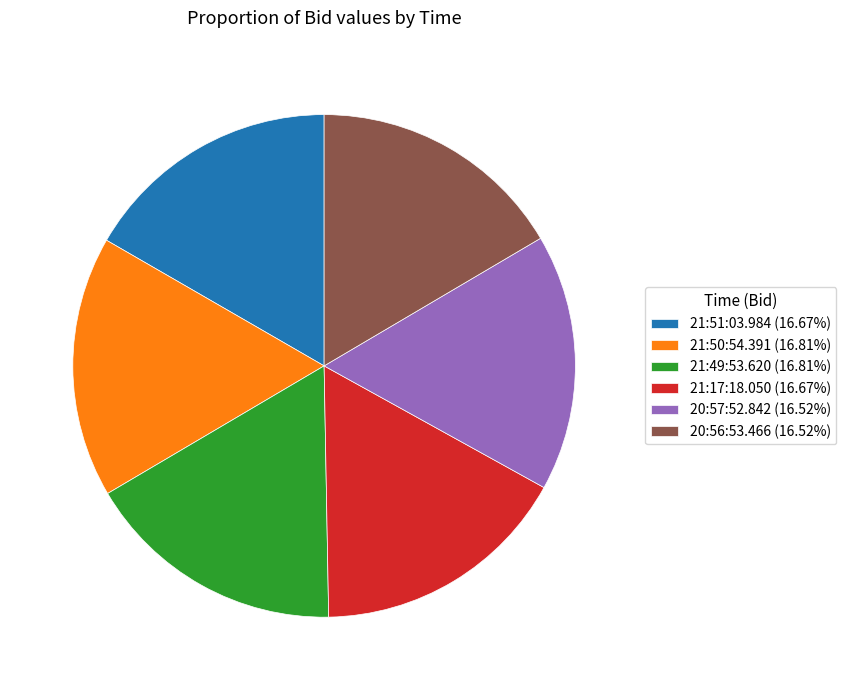

How many segments does this pie chart have?

6